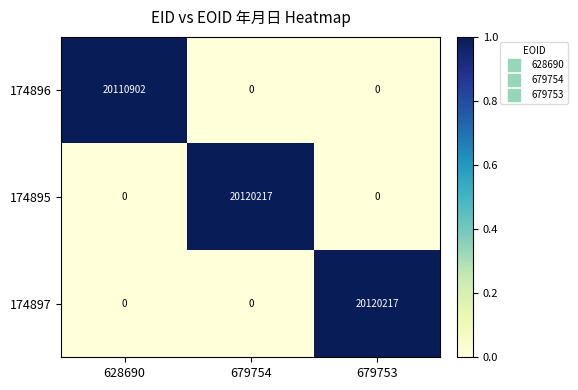

At how many categories does at least one series exceed 7064204?

3